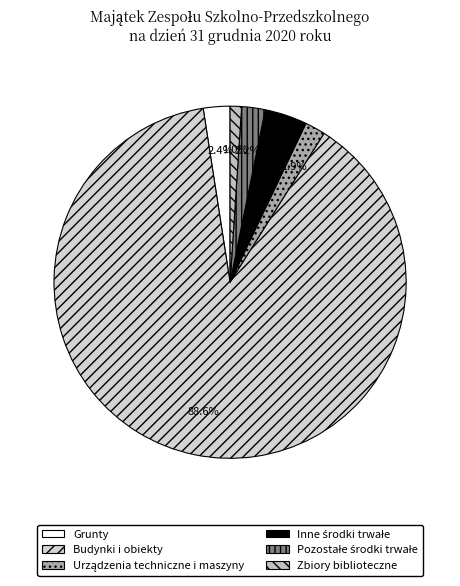

To the nearest percent, what is the average slice percentage?

17%